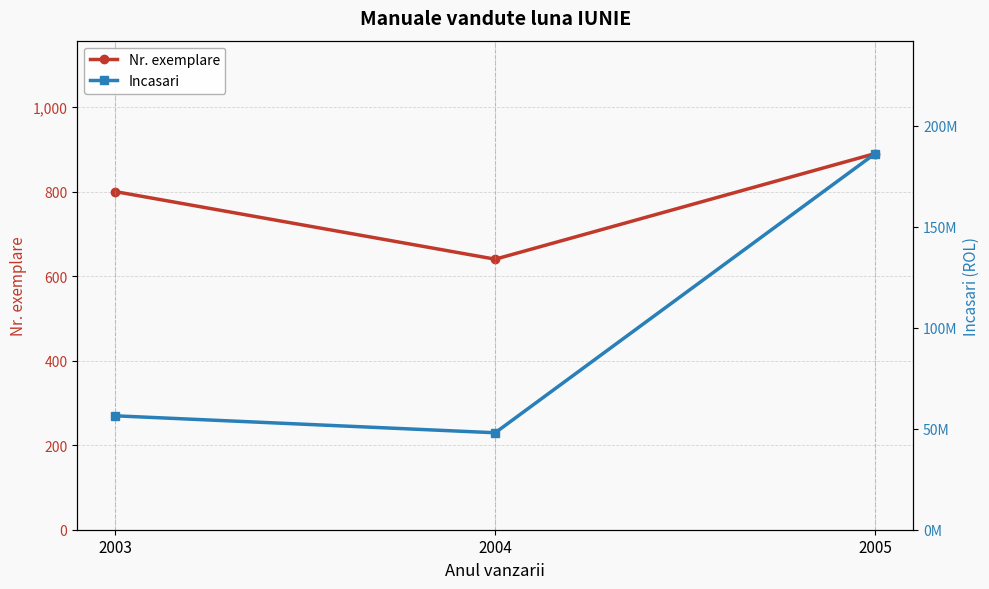

What is the total value across all series at 2005?

186250890